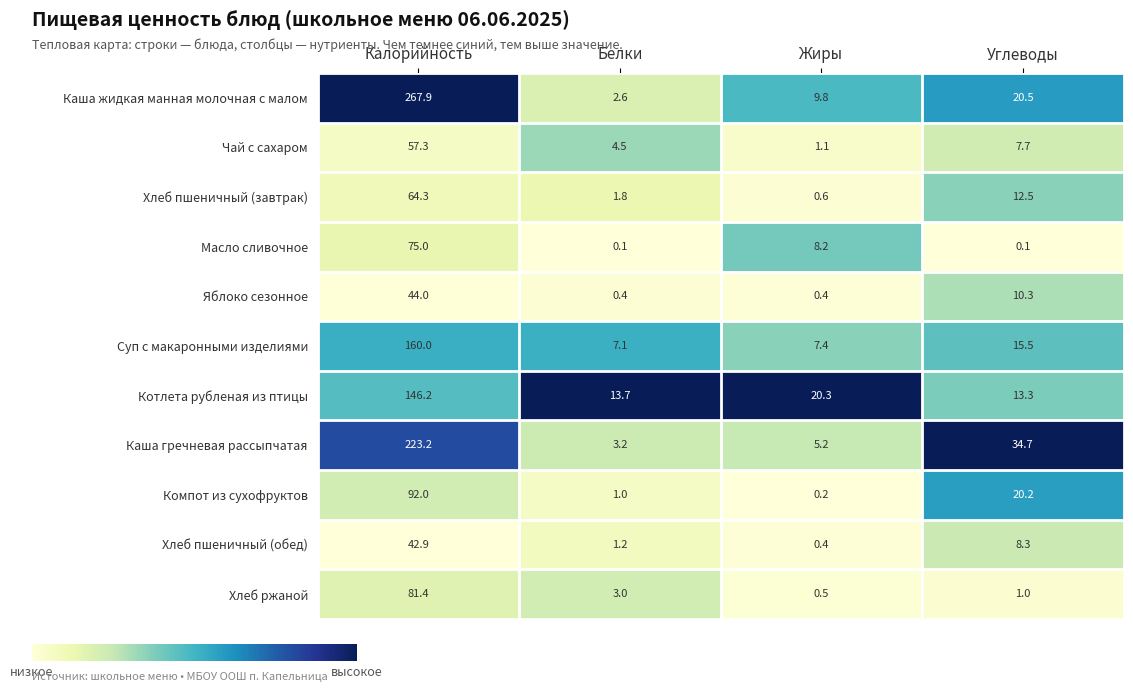

What is the average value of the Хлеб пшеничный (завтрак) series?

19.8